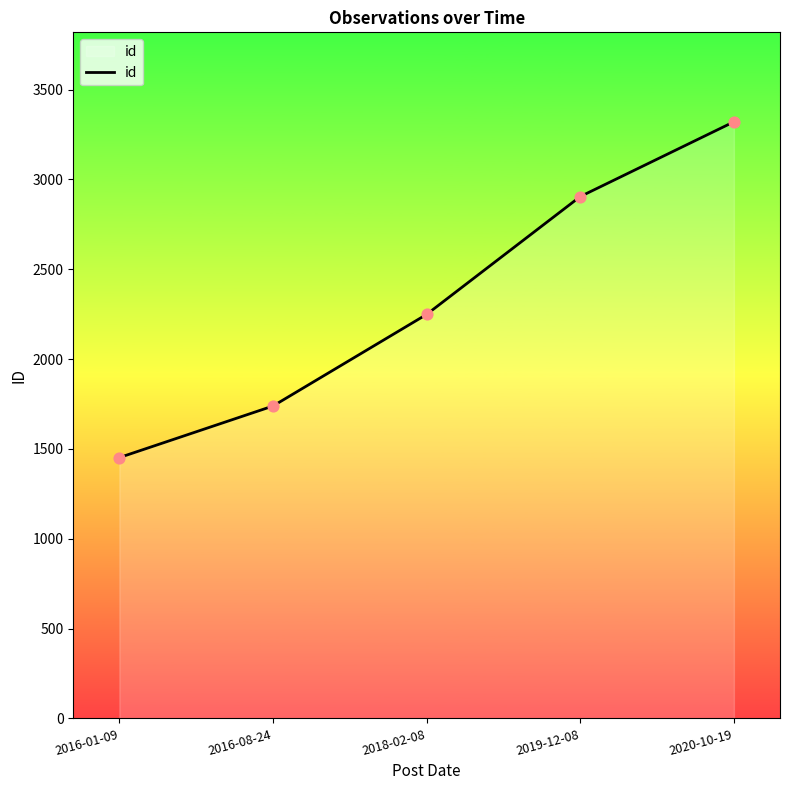

What is the ratio of the value at 2016-01-09 to the value at 2019-12-08?

0.5